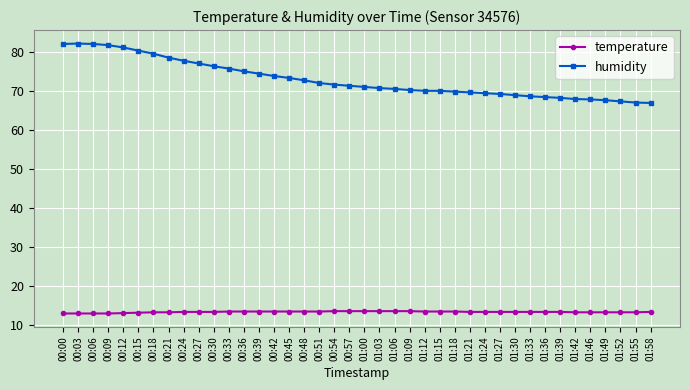

Count the number of categories in the chart.

40